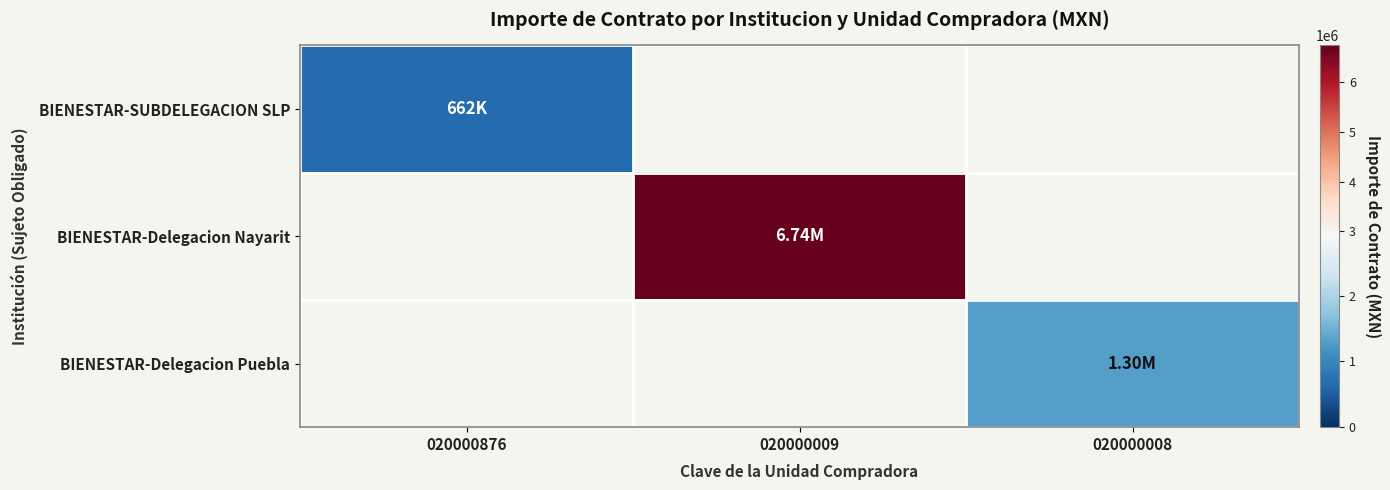

How many distinct data groups are displayed?

3